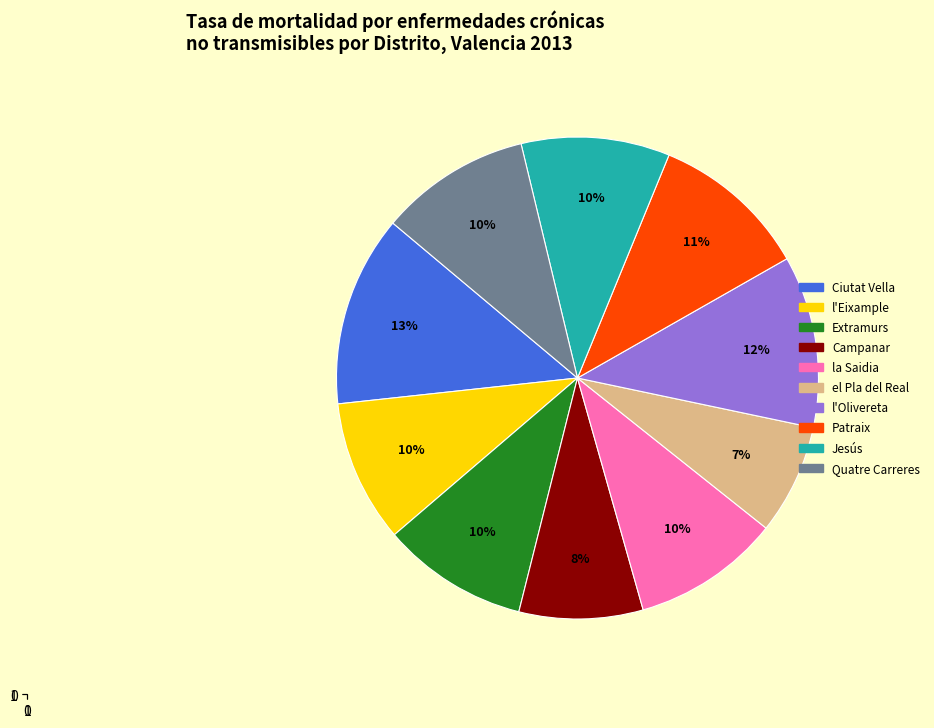

Which category has the smallest portion of the pie?

el Pla del Real